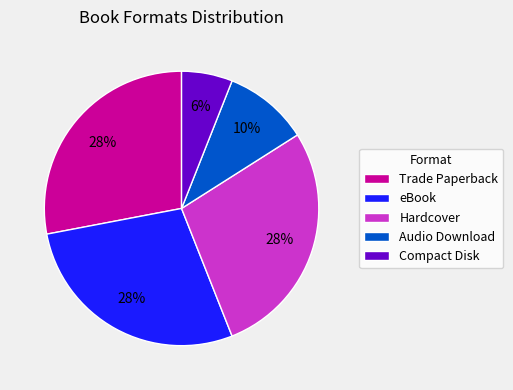

The Hardcover slice represents 28% of the pie. True or false?

True